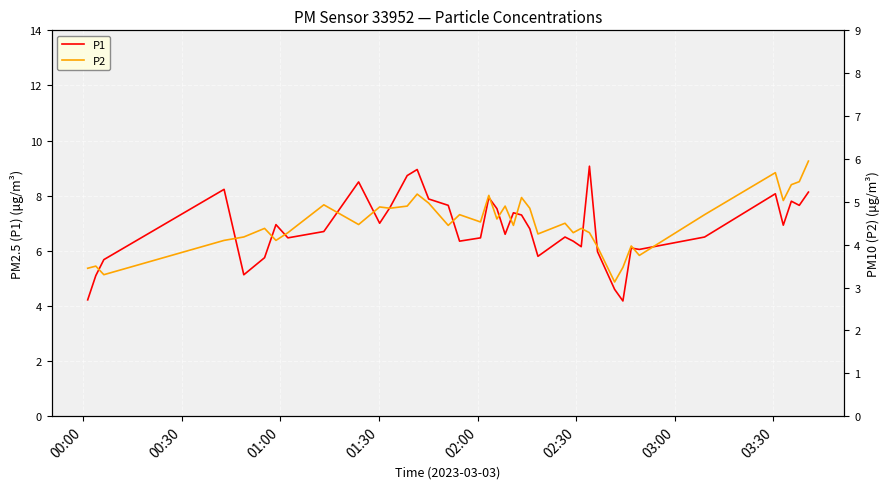

True or false: P2 and P1 intersect in this chart.

False